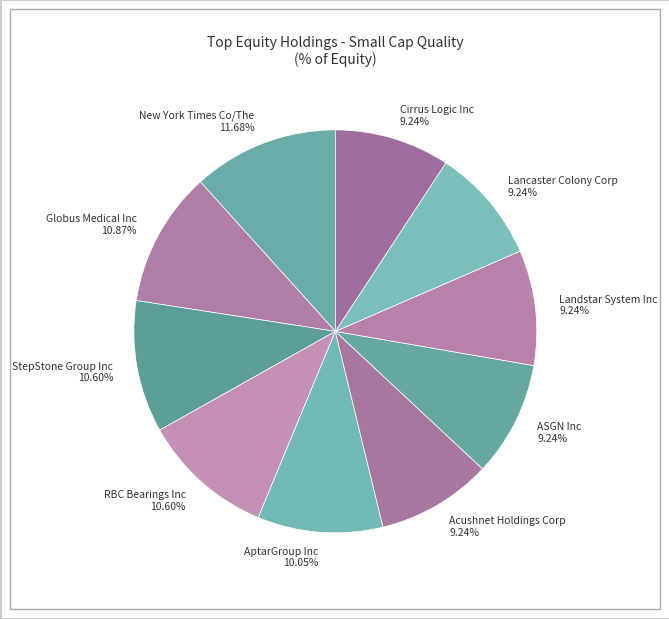

Count the number of slices in the pie.

10